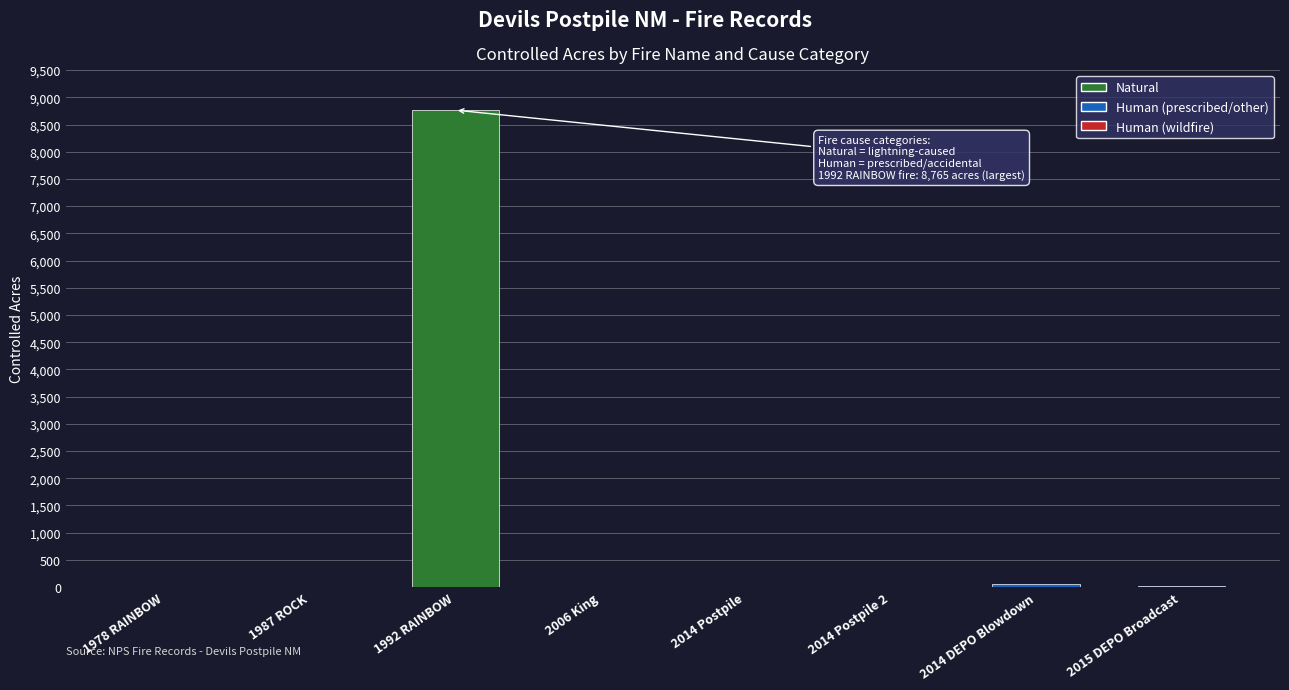

The chart shows a value of 0.1 at 2014 Postpile. True or false?

True